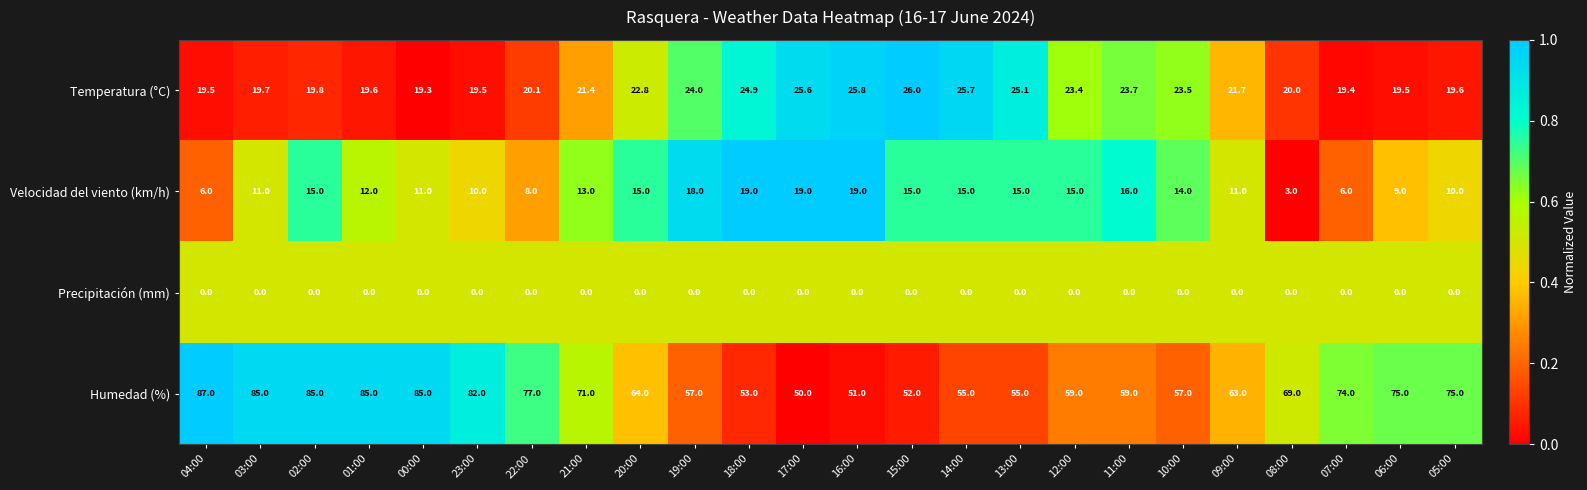

At which category is the sum across all series the highest?

02:00